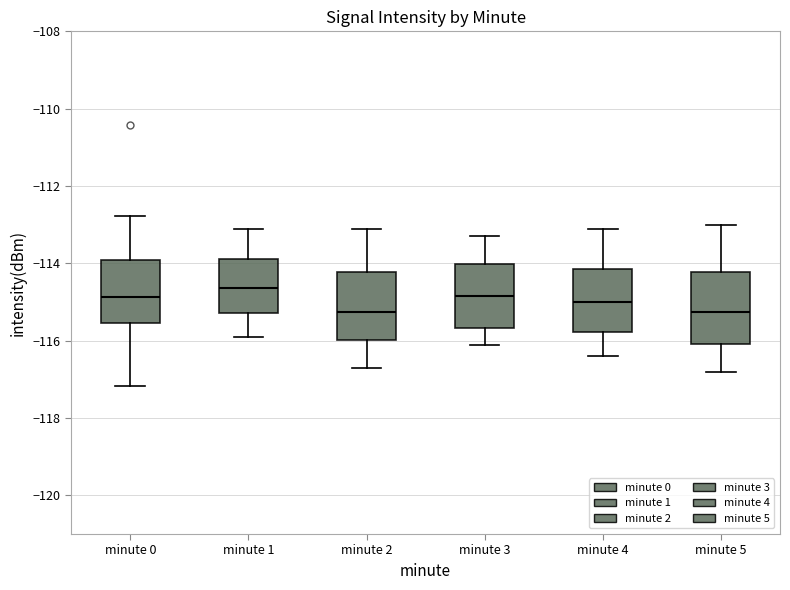

Where is the lower edge of the box for minute 1 on the y-axis? The values are not printed on the chart, so give them approximately, as read against the axis.

-115.2